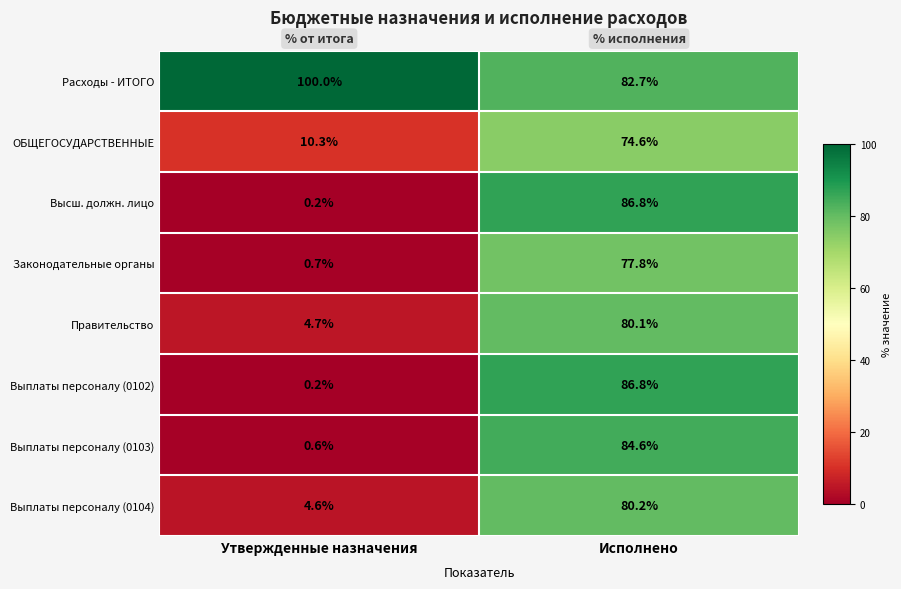

At how many categories does at least one series exceed 21?

2